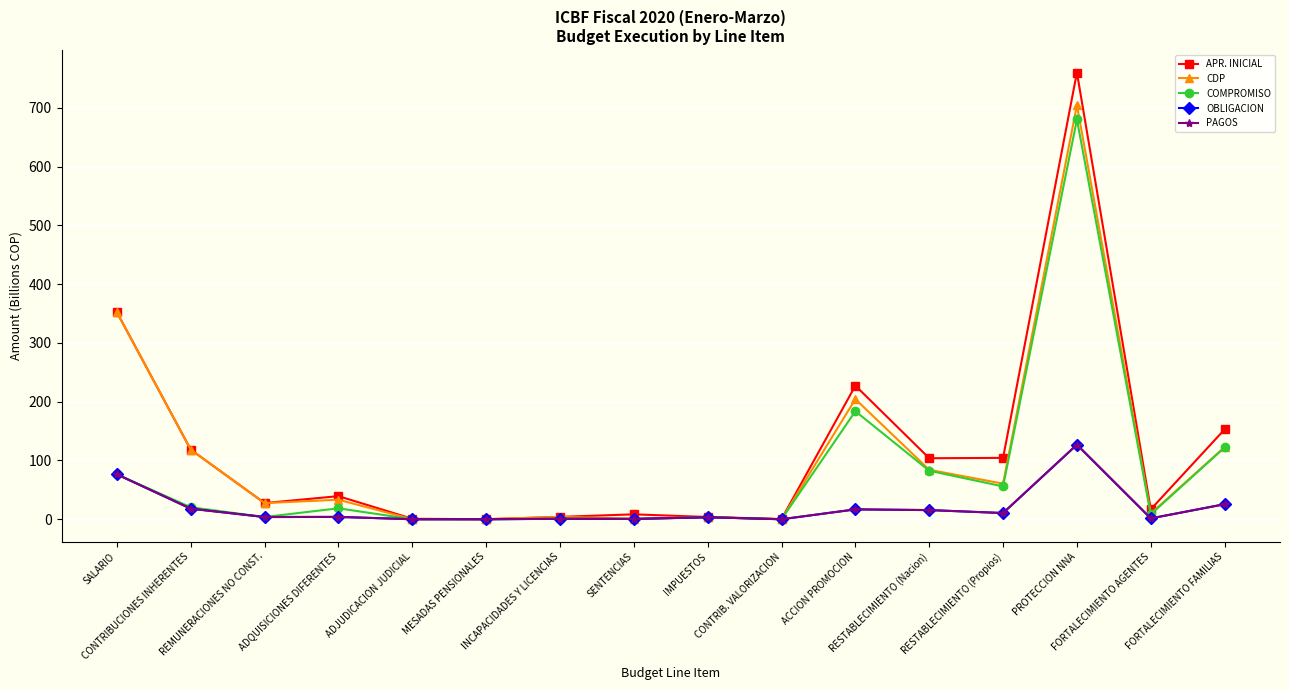

What is the difference between the second highest and second lowest values in the COMPROMISO series?

183.8